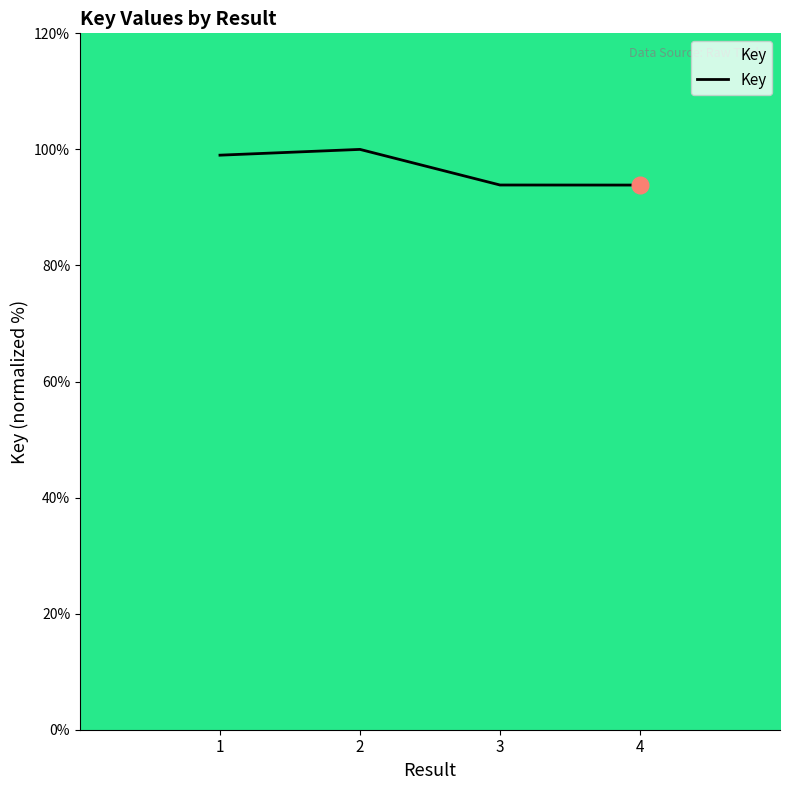

Which has a higher value, 1 or 2?

2